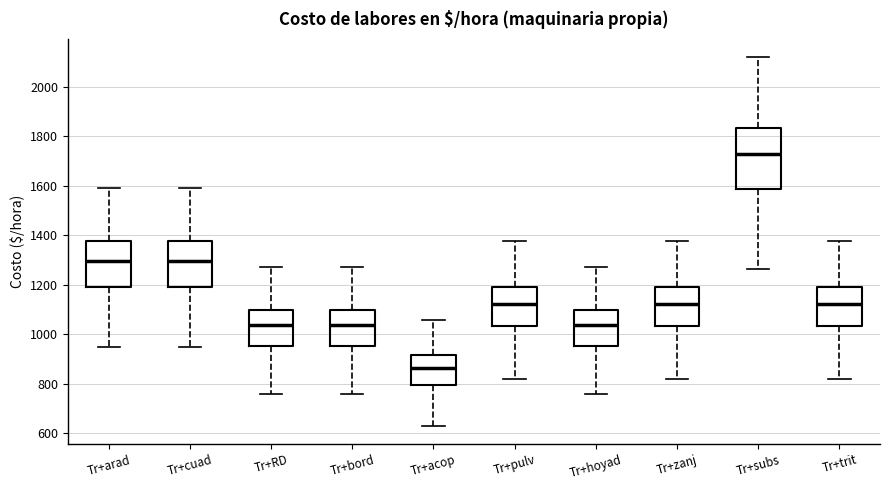

Which box is the tallest, from its lower edge to its upper edge?

Tr+subs